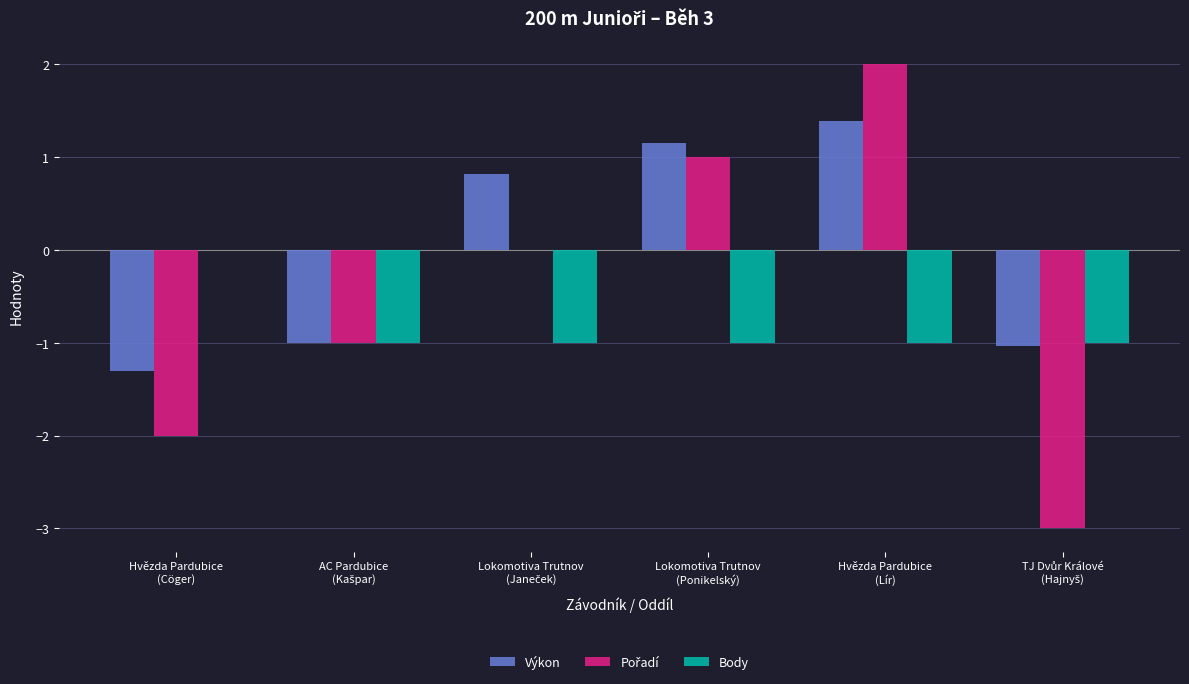

Which series has the largest total across all categories?

Výkon